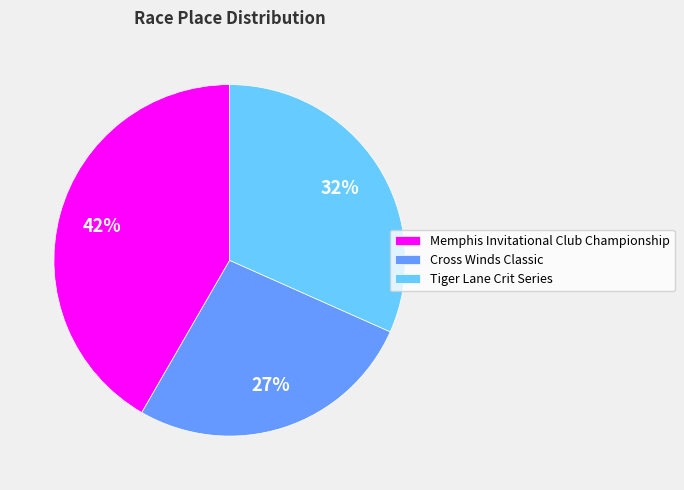

Is there a majority slice in this chart?

No